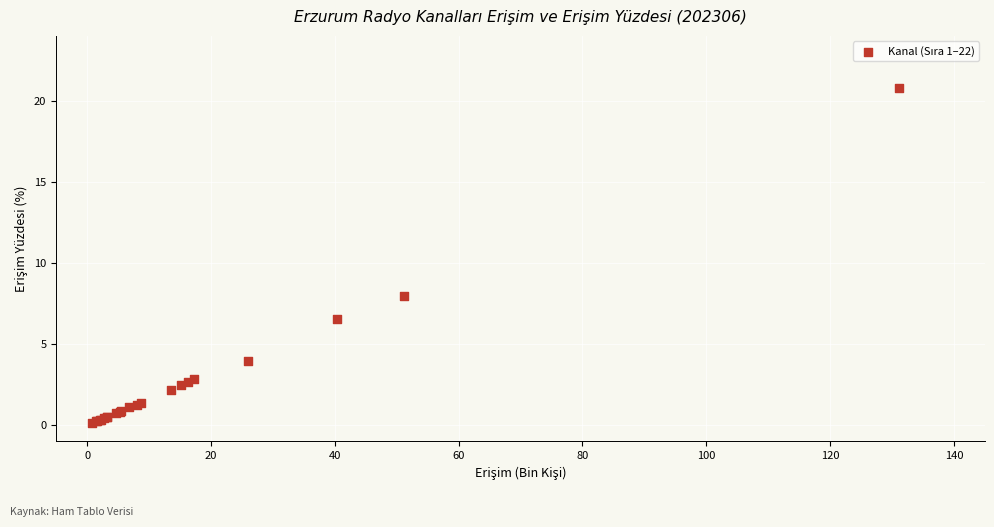

What Y value in the scatter plot is closest to 10?

7.9